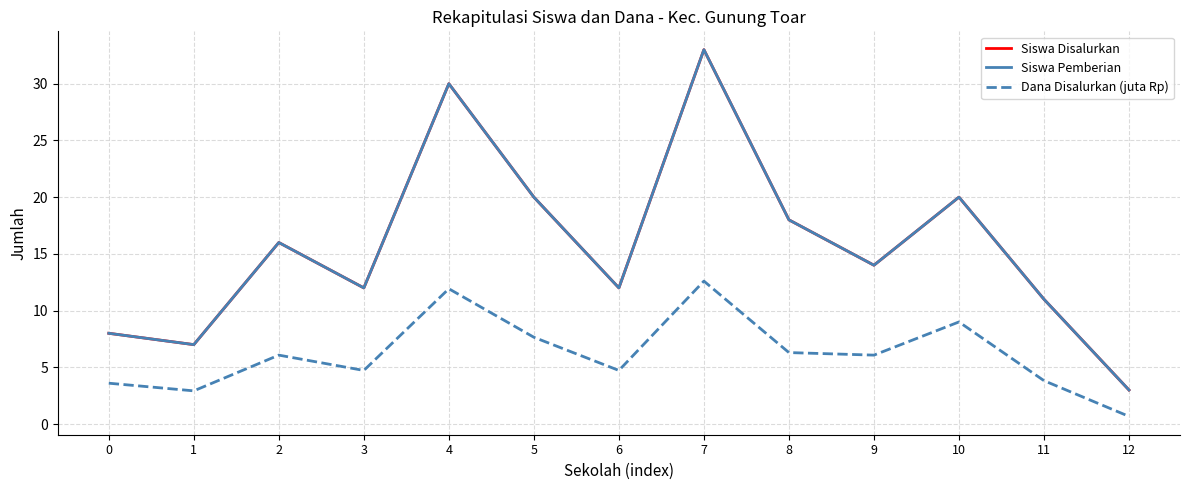

Does the chart display data point markers on the line(s)?

No